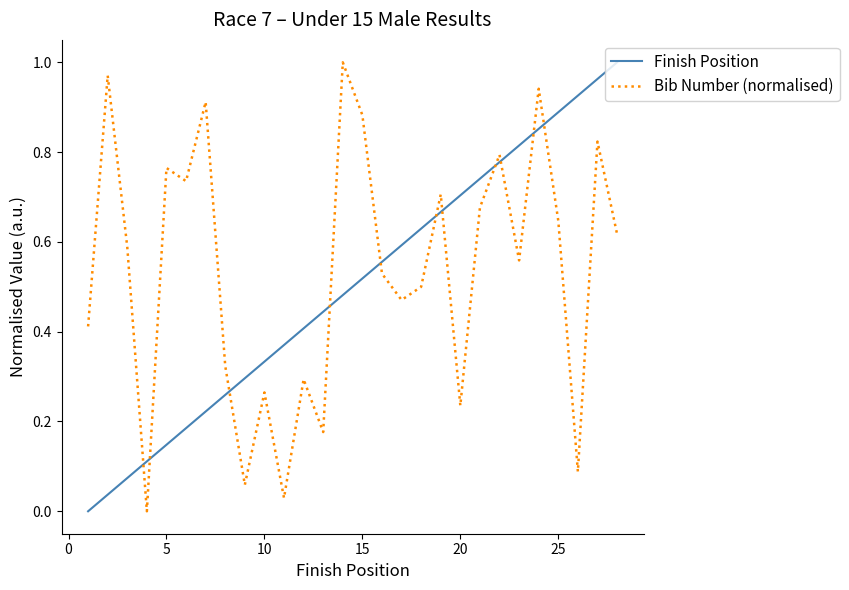

Does the chart have visible grid lines?

No